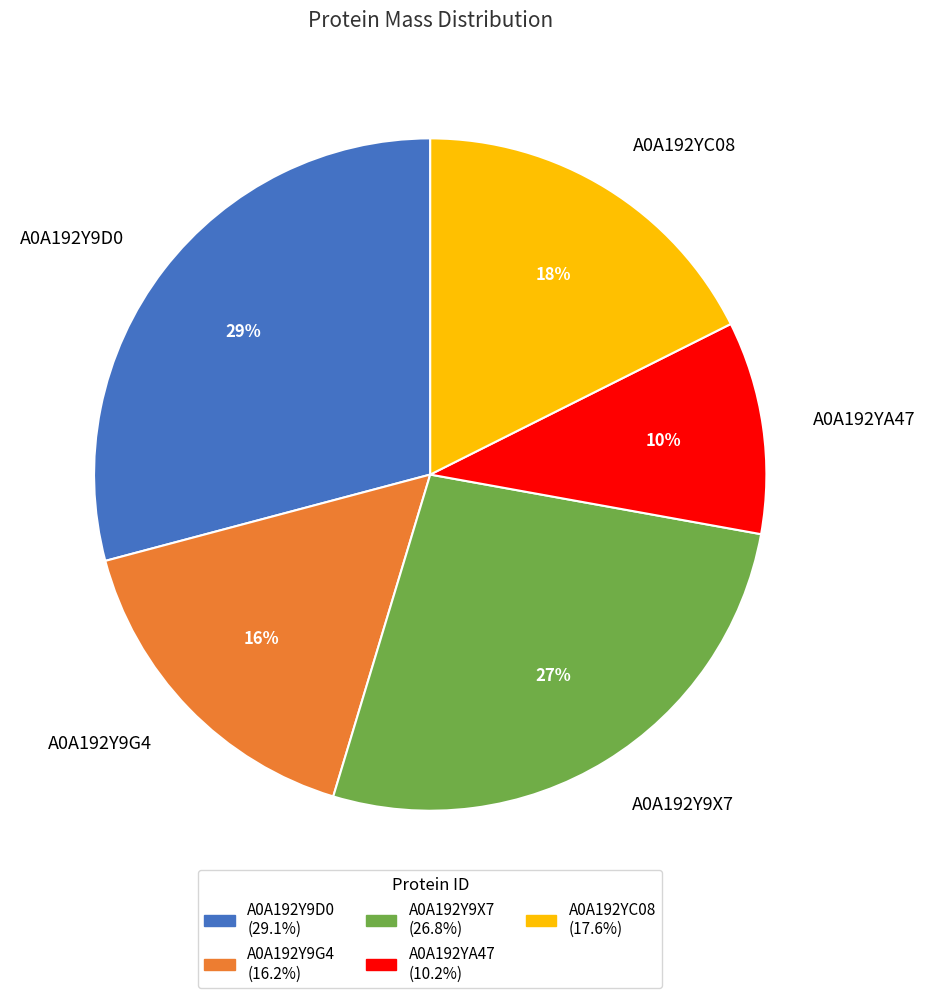

Combined, do A0A192YA47 and A0A192Y9G4 account for over 50%?

No